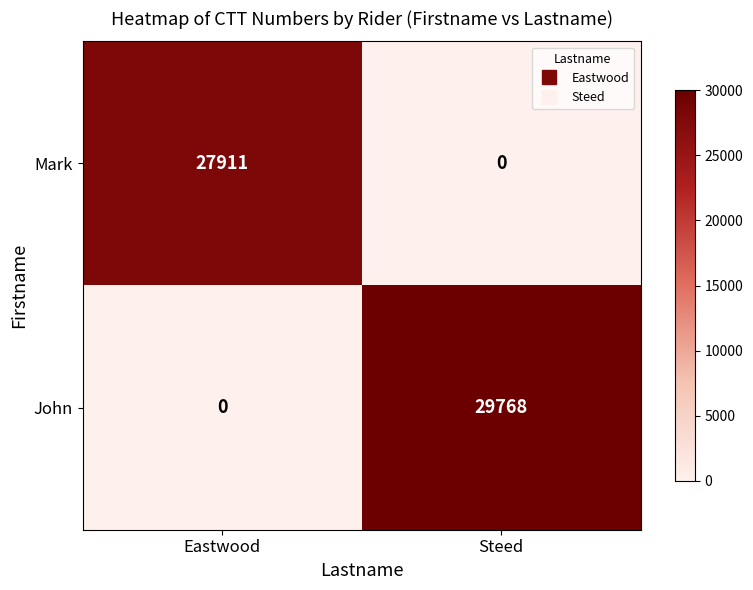

True or false: Mark has a value of 27911 at Eastwood.

True